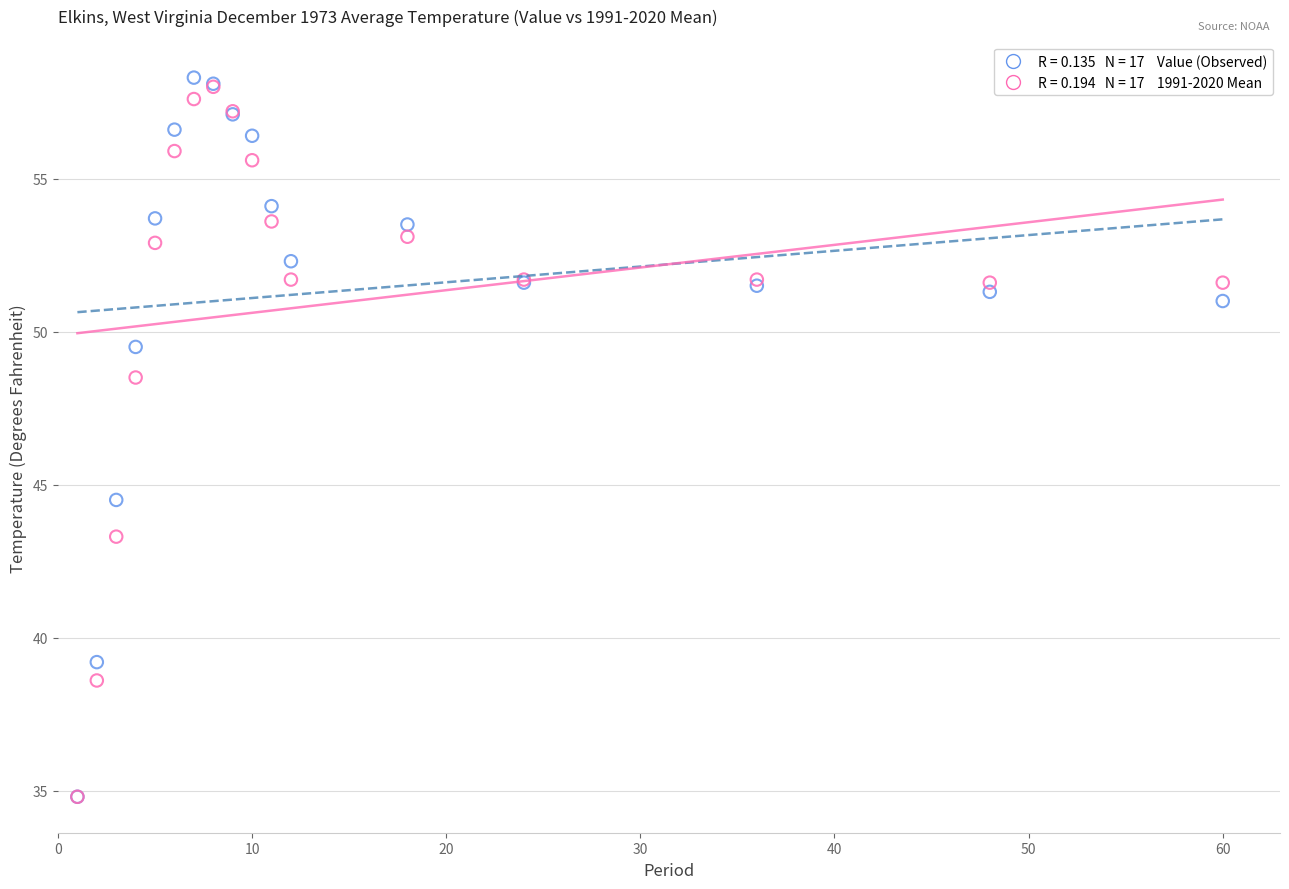

Across all series, what Y value is closest to 46?

44.5